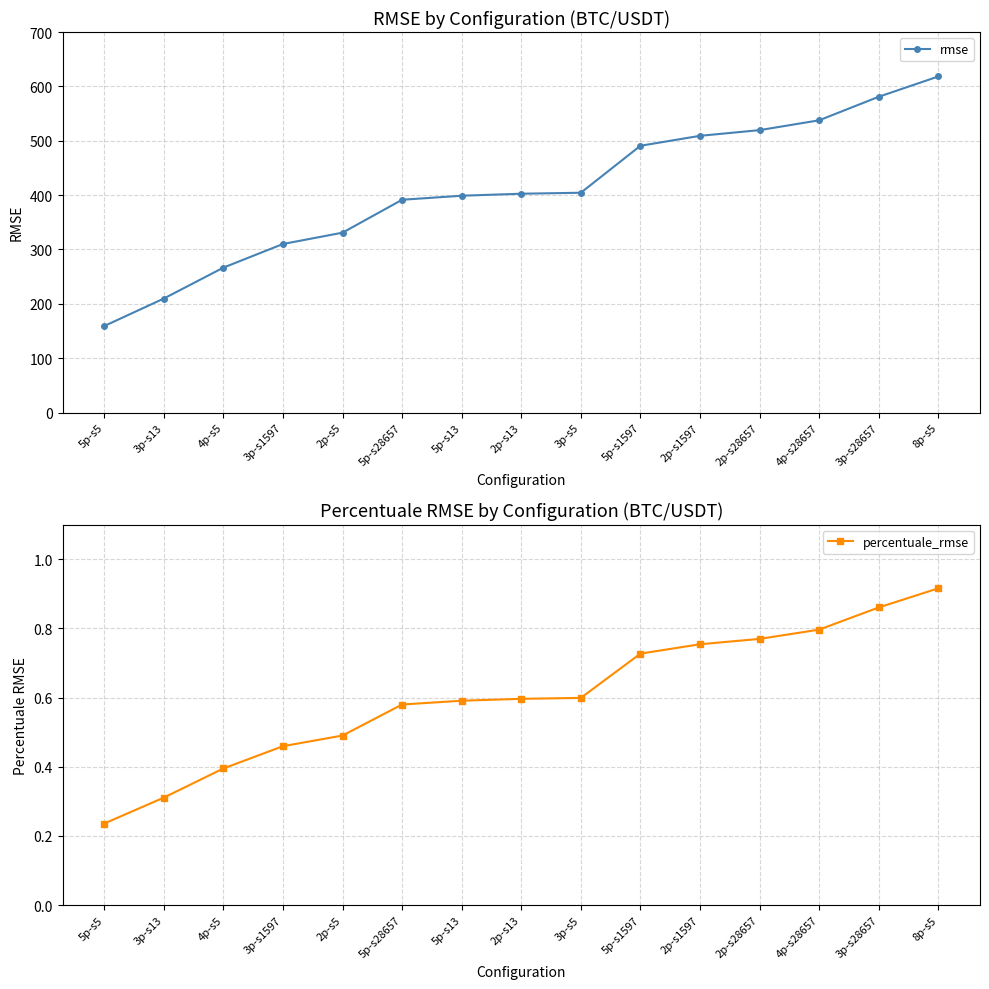

Does the chart display data point markers on the line(s)?

Yes